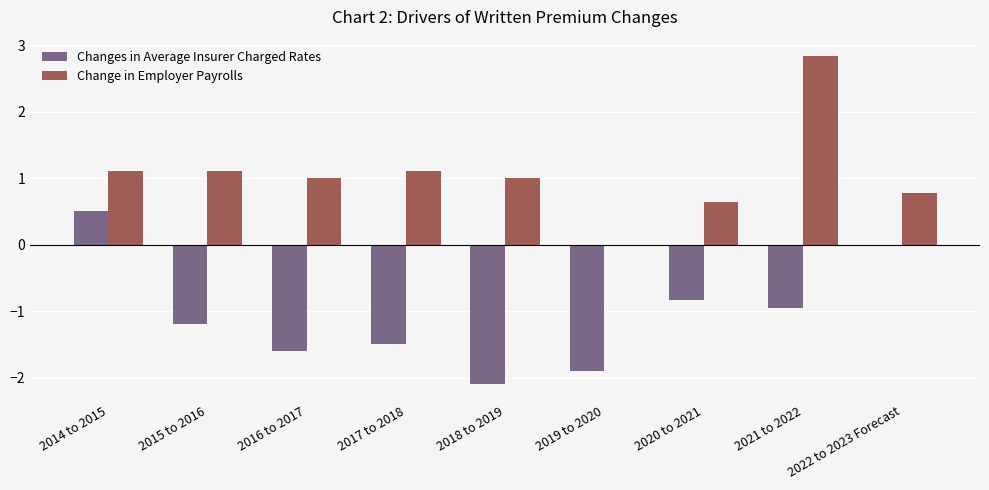

What is the greatest value displayed?

2.8